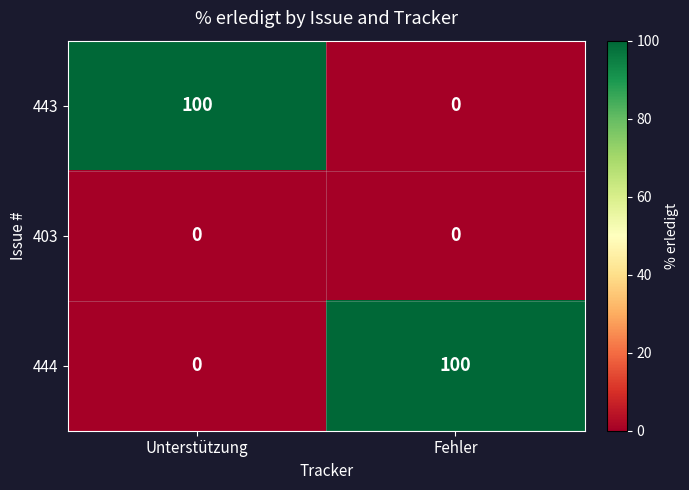

What is the difference between the highest and lowest values at Fehler?

100